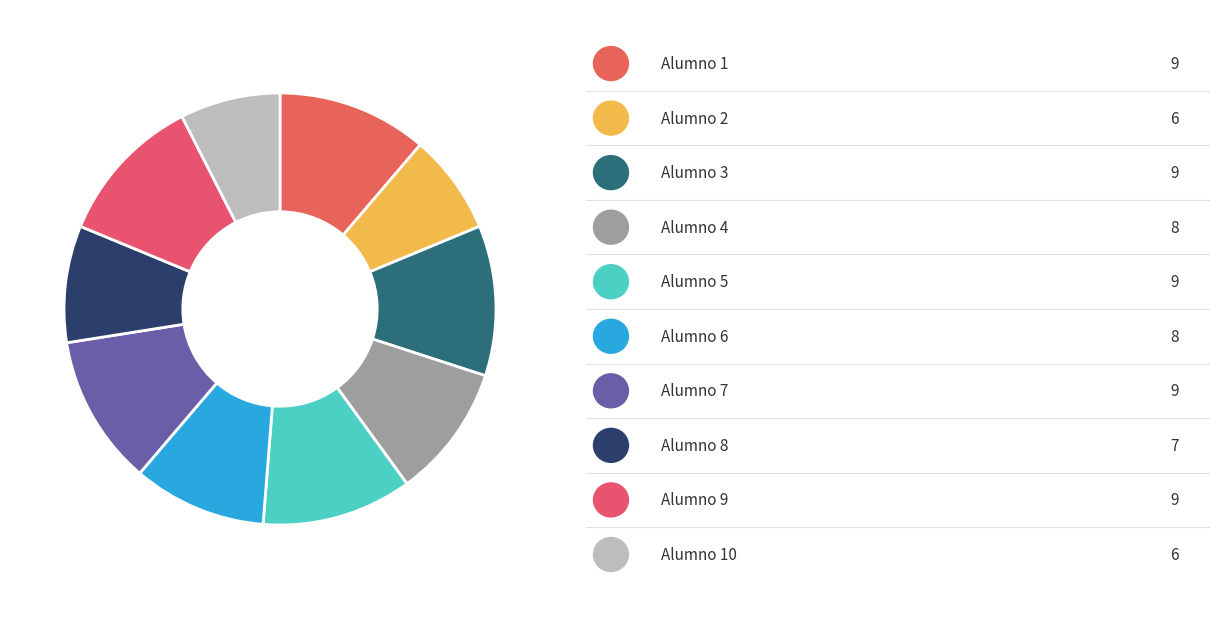

How many segments does this pie chart have?

10